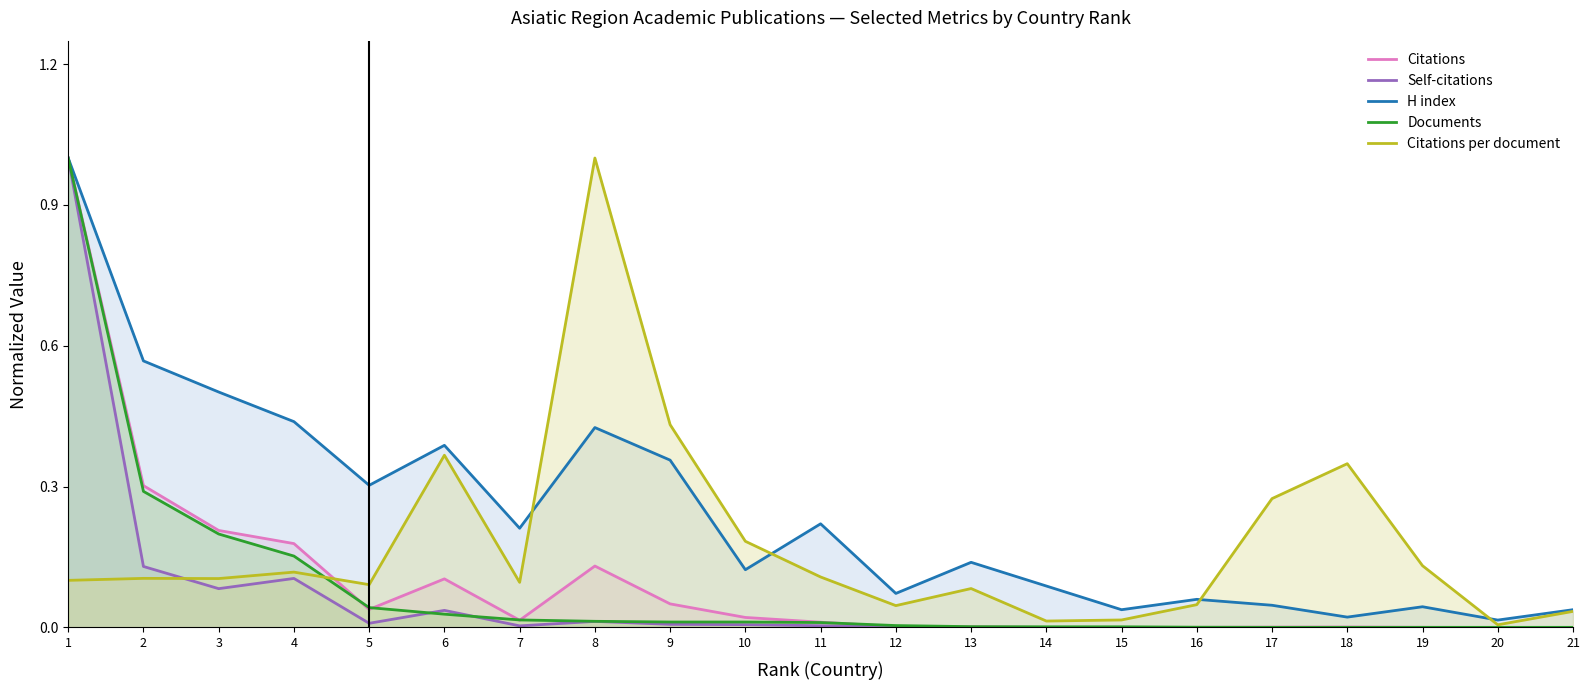

How many times do Documents and Self-citations cross each other?

2